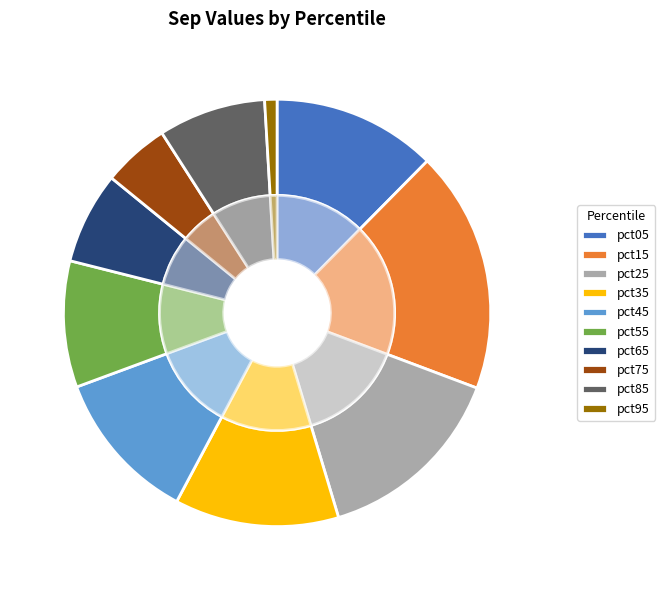

Rank the categories by value from highest to lowest.

pct15, pct25, pct35, pct05, pct45, pct55, pct85, pct65, pct75, pct95